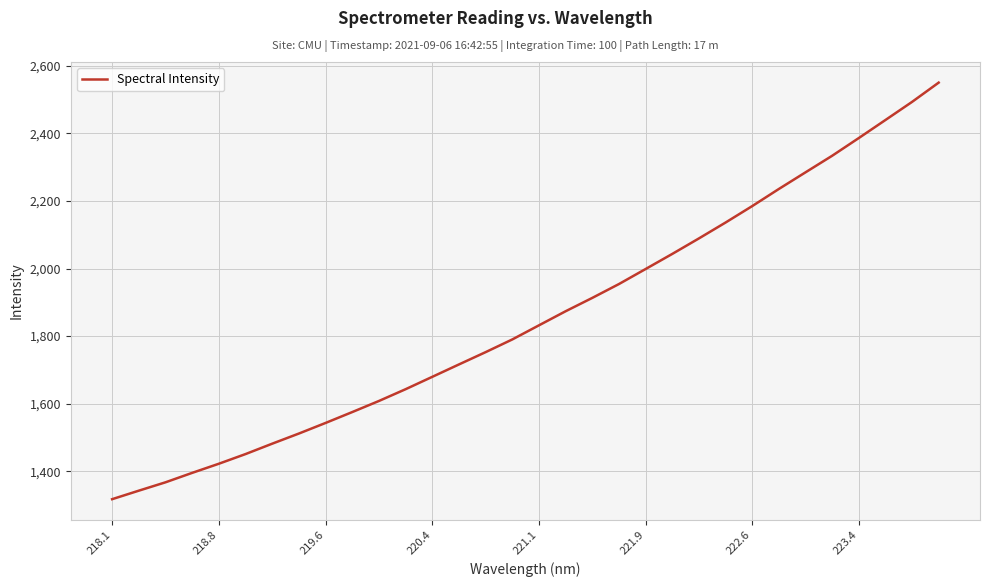

Reading left to right, extract all data points from this chart.

1317.0	1342.2	1367.0	1395.0	1422.0	1450.6	1481.4	1511.5	1542.9	1575.1	1607.9	1642.8	1679.4	1716.1	1752.5	1790.1	1832.0	1873.6	1913.2	1954.2	1998.7	2043.4	2089.3	2136.3	2185.0	2235.7	2285.0	2334.0	2386.5	2439.9	2493.6	2550.7